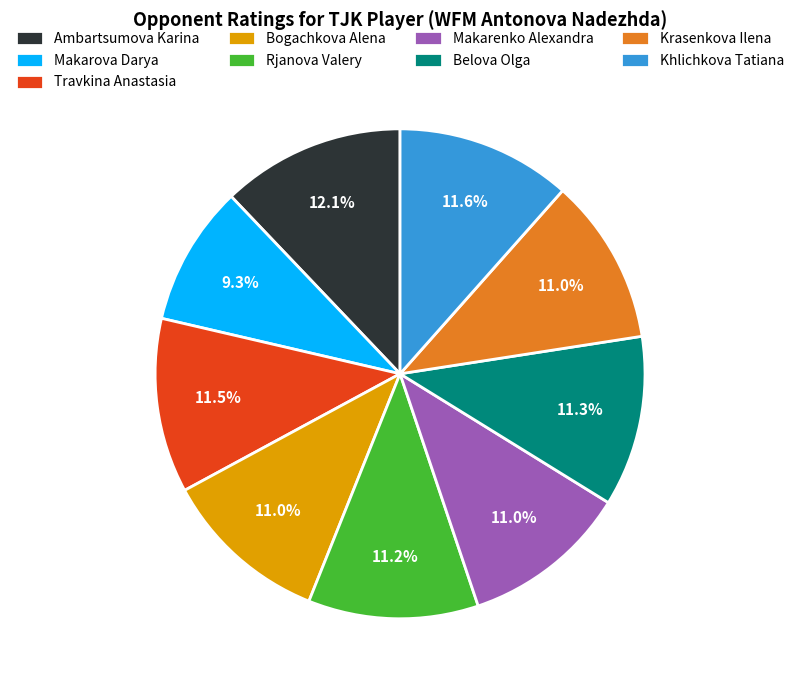

Does Belova Olga account for over 50% of the chart?

No